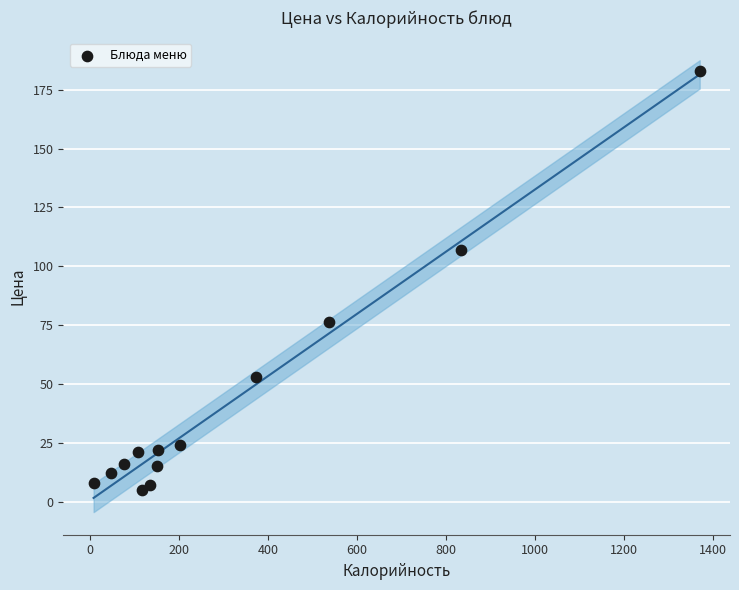

What Y value in the scatter plot is closest to 93?

106.9